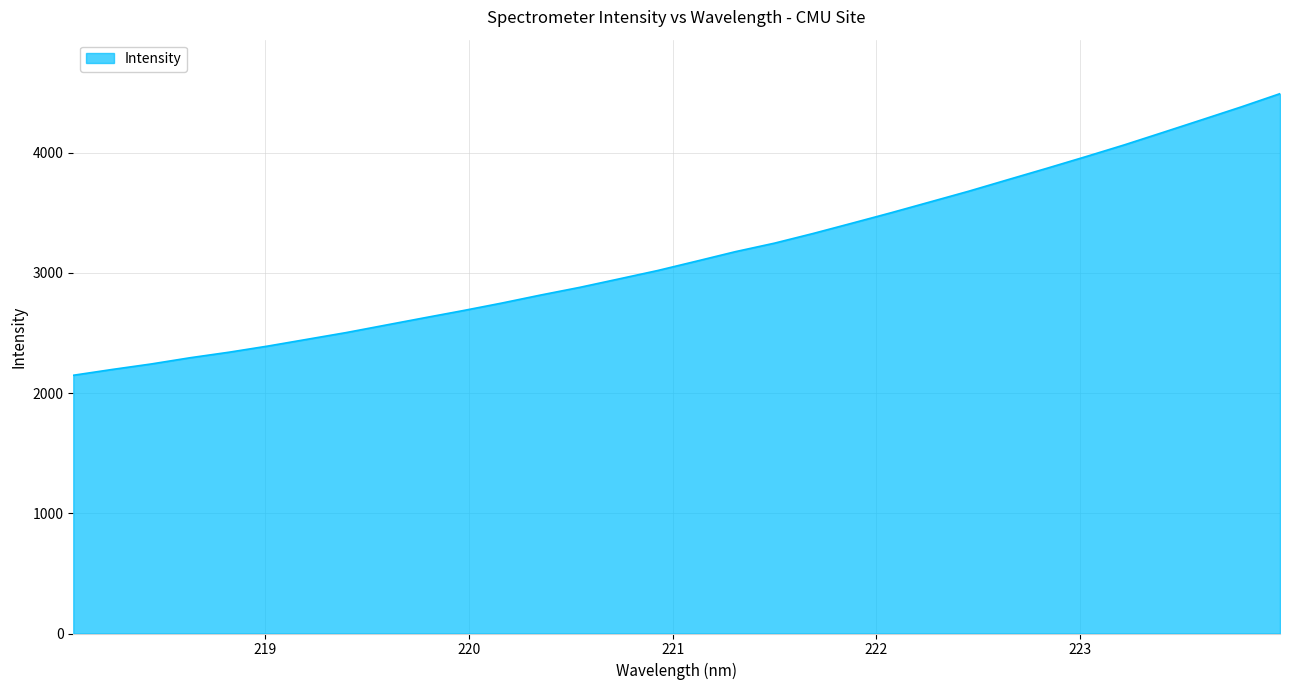

How many lines are shown in the chart?

1